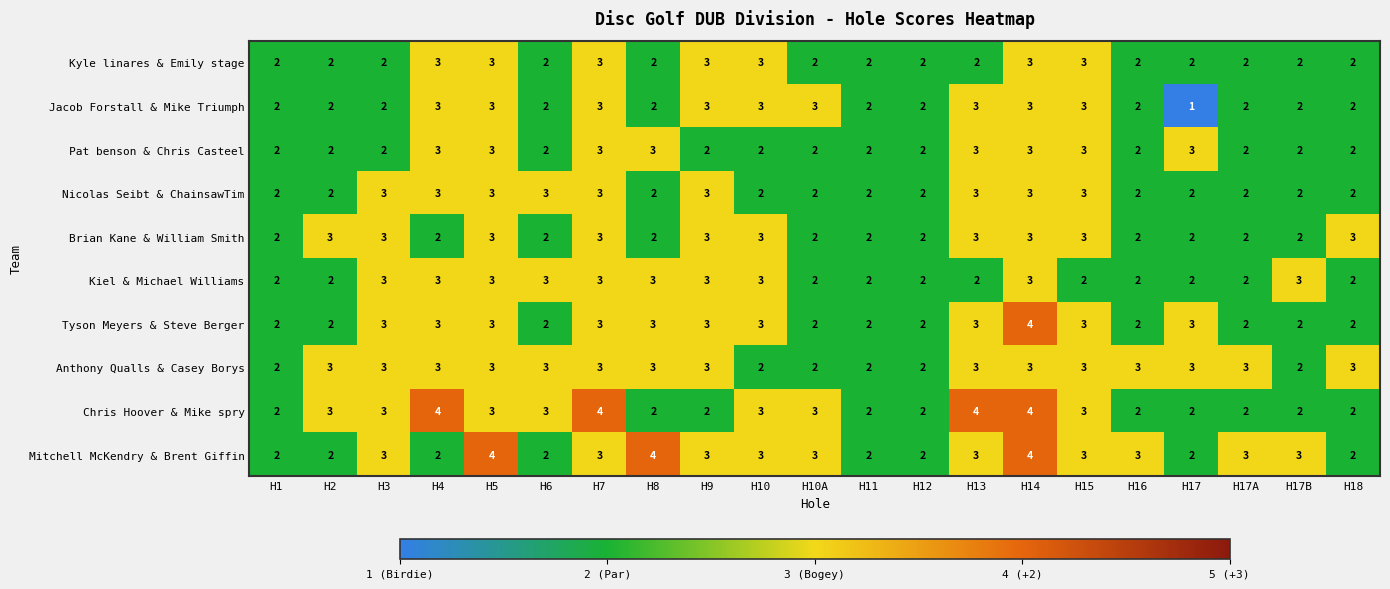

What is the sum of all Kyle linares & Emily stage values?

49